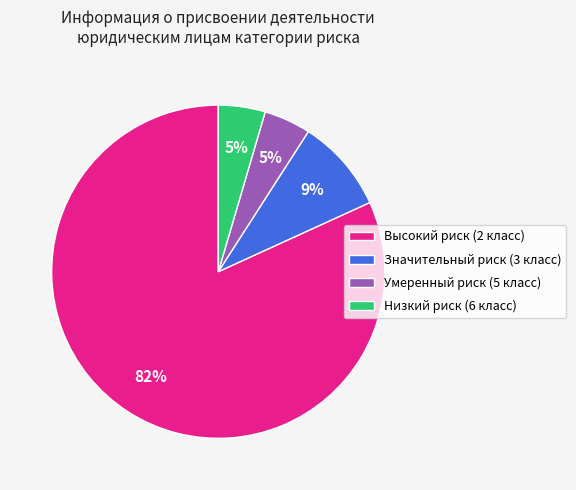

The Высокий риск (2 класс) slice represents 70% of the pie. True or false?

False